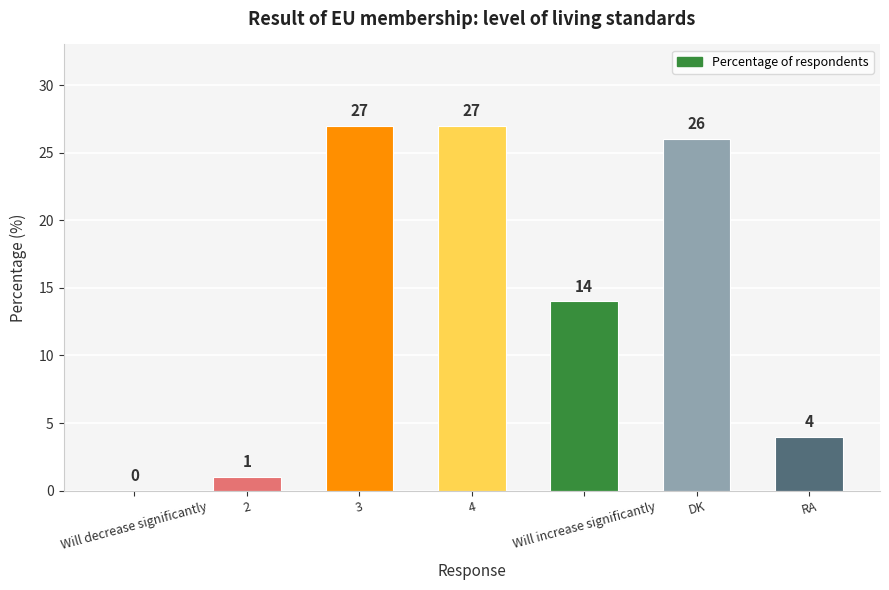

The chart shows a value of 8 at Will increase significantly. True or false?

False